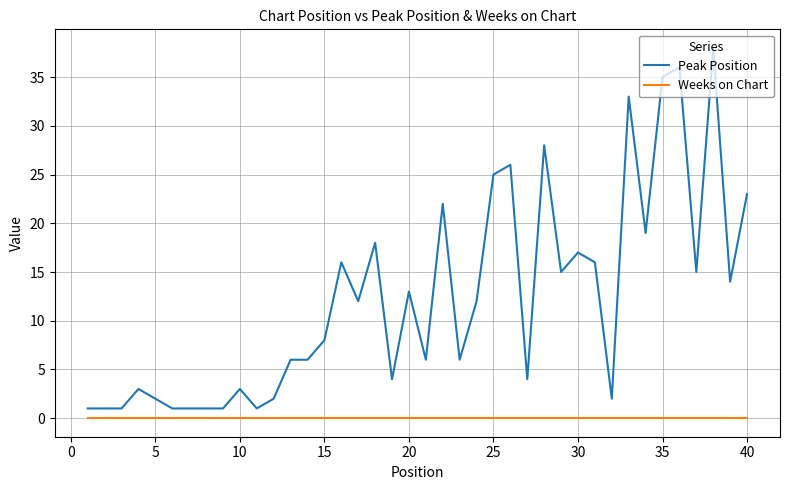

True or false: Peak Position and Weeks on Chart intersect in this chart.

False